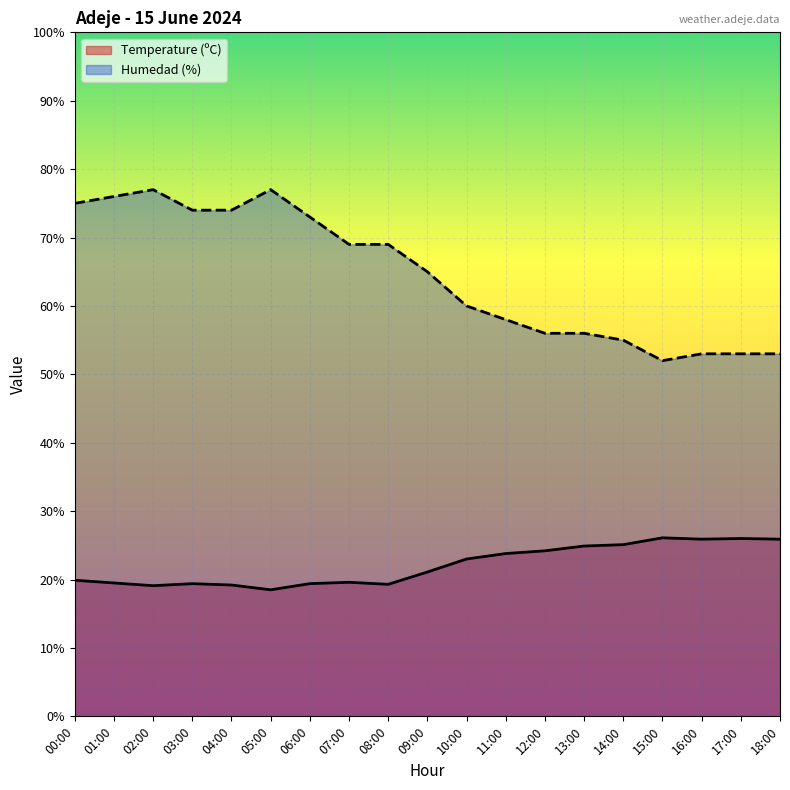

What is the label of the 8th point from the left?

07:00